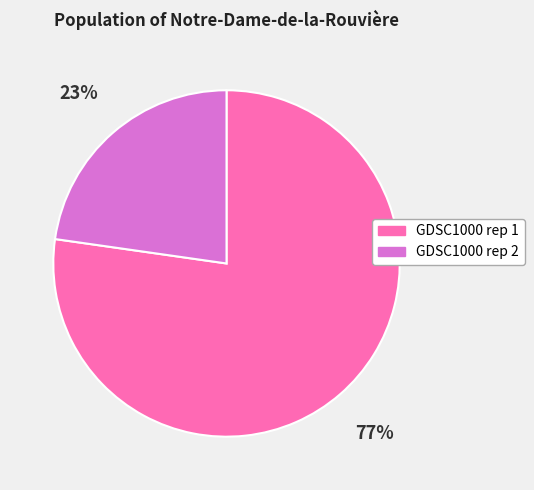

To the nearest percent, what is the average slice percentage?

50%